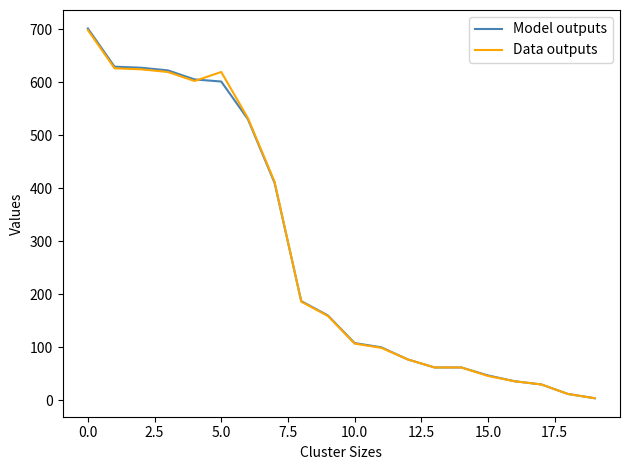

What is the highest value of the Model outputs series?

701